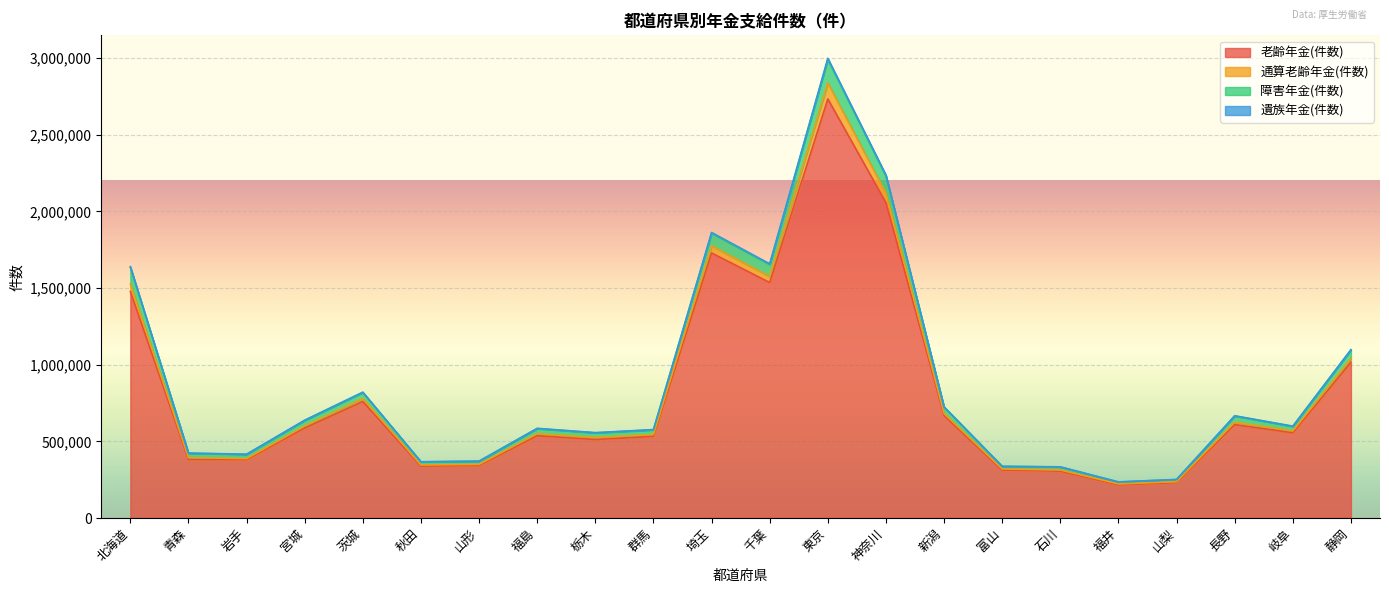

Which has a higher value, 群馬 or 石川?

群馬